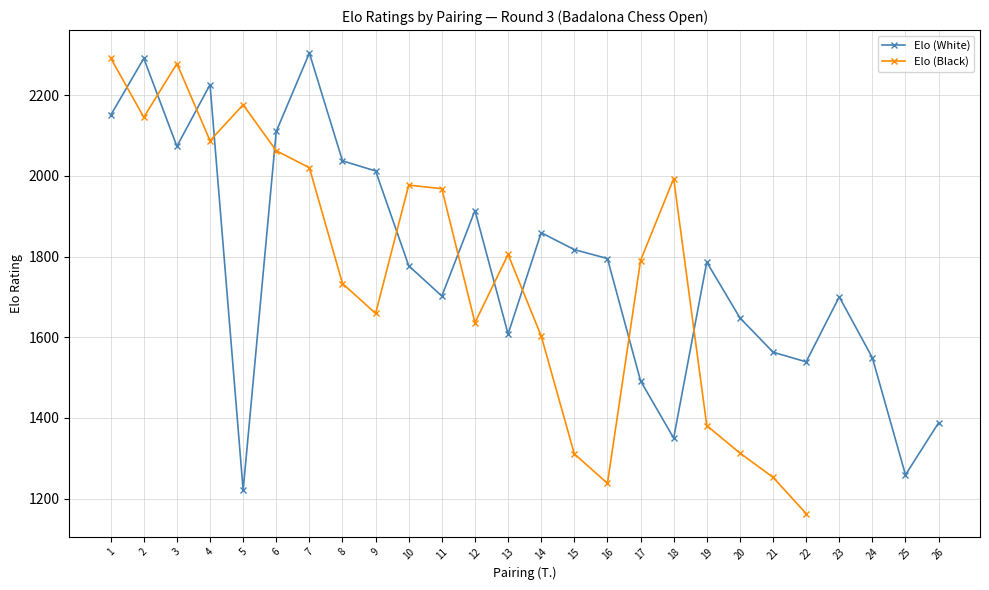

What is the maximum value for Elo (White)?

2304